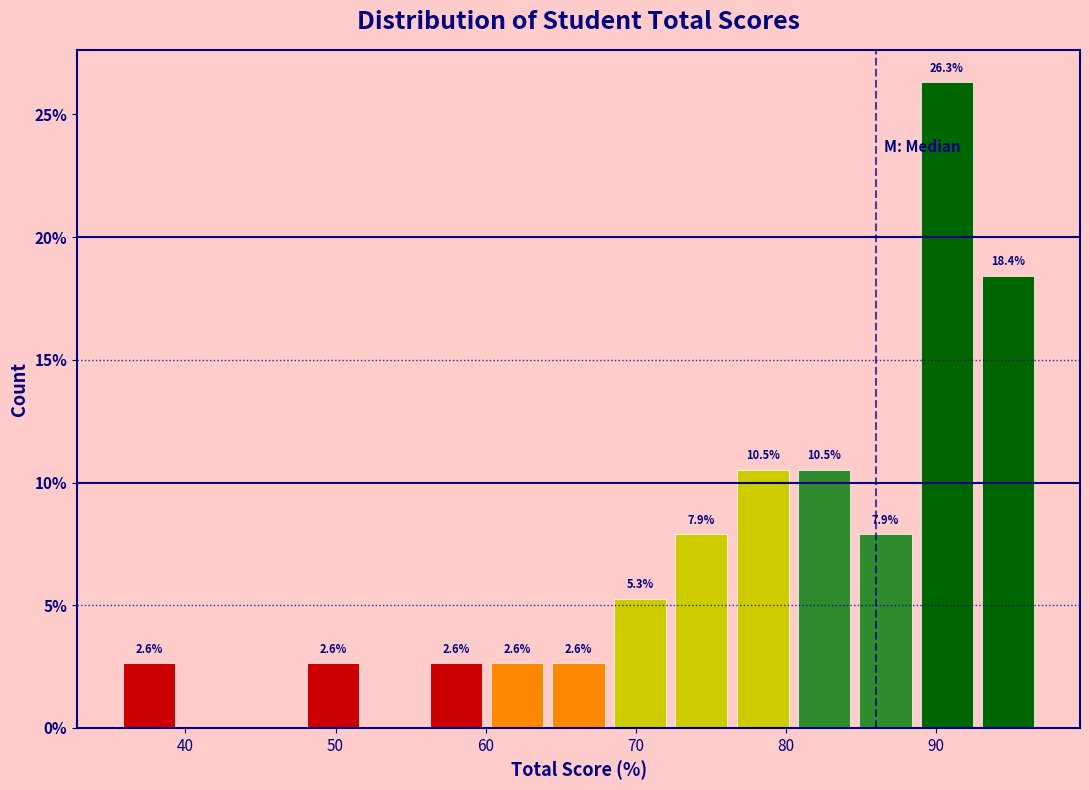

Over which range of the x-axis is the bar tallest?

89 to 93